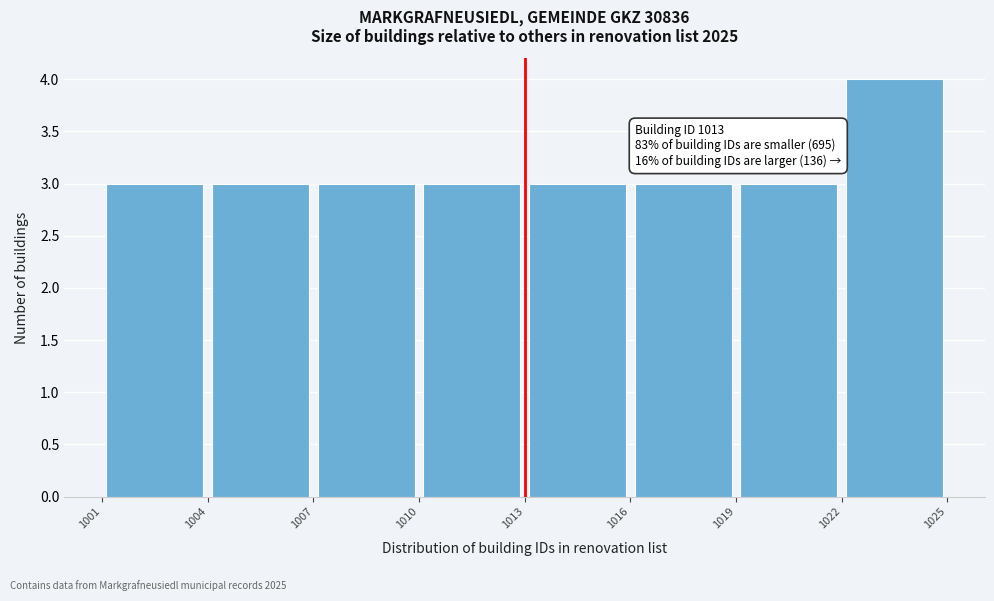

Which range on the x-axis has the tallest bar?

1022 to 1025